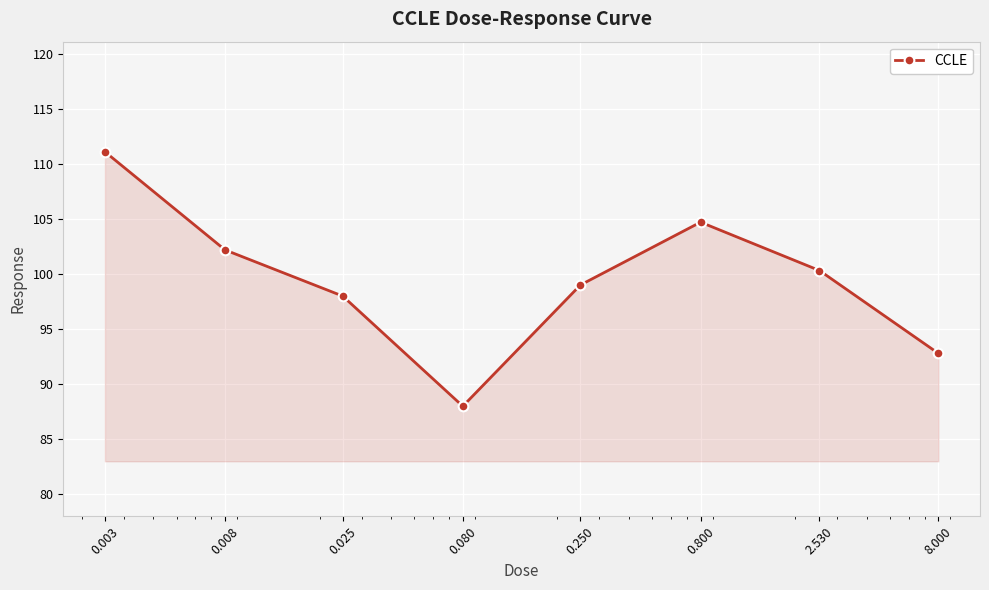

What is the maximum value shown in the chart?

111.1